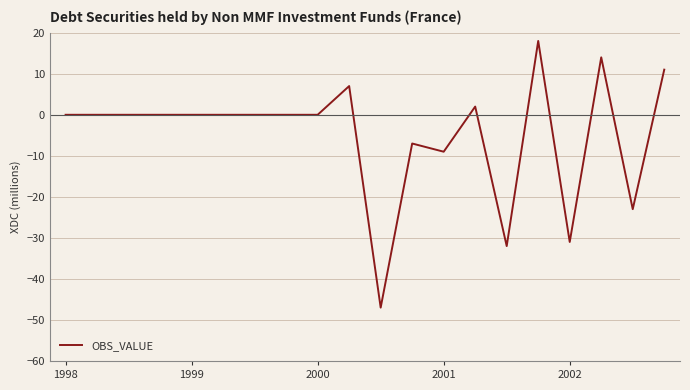

What is the difference between the maximum and minimum values?

65